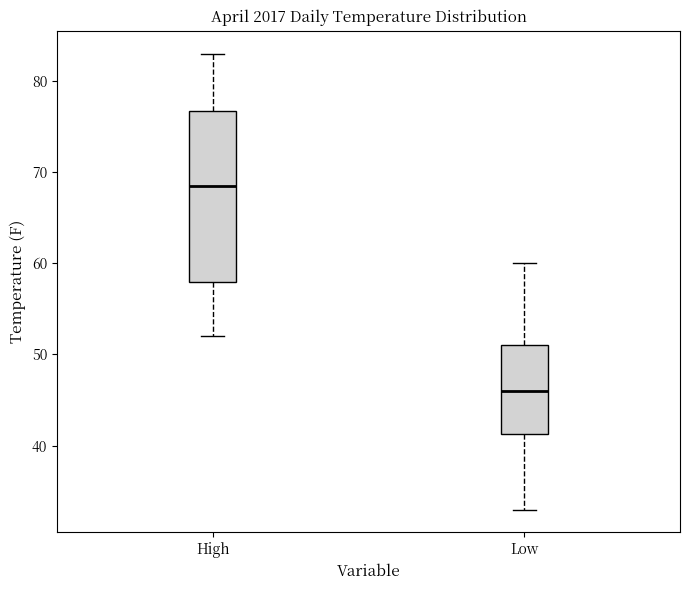

Where does the median line of the box for Low sit on the y-axis? The values are not printed on the chart, so give them approximately, as read against the axis.

46